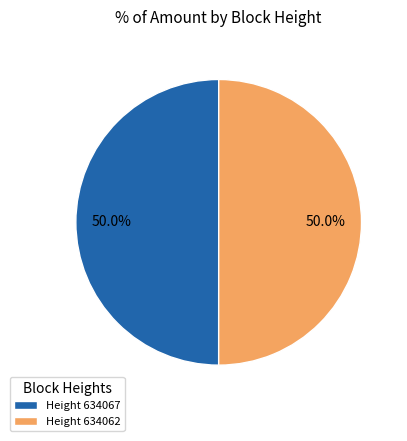

What percentage is NOT represented by Height 634067?

50.0%